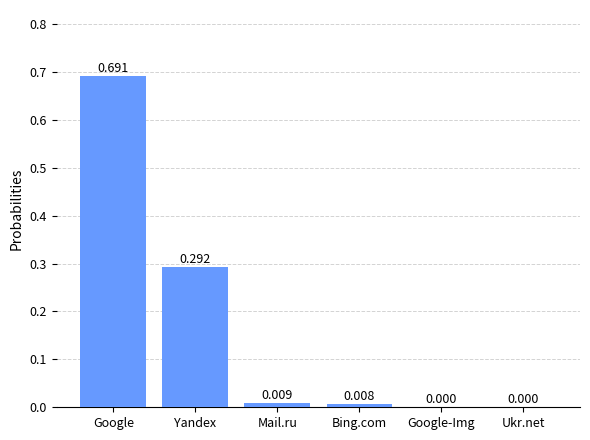

Which category has the highest value across all series?

Google